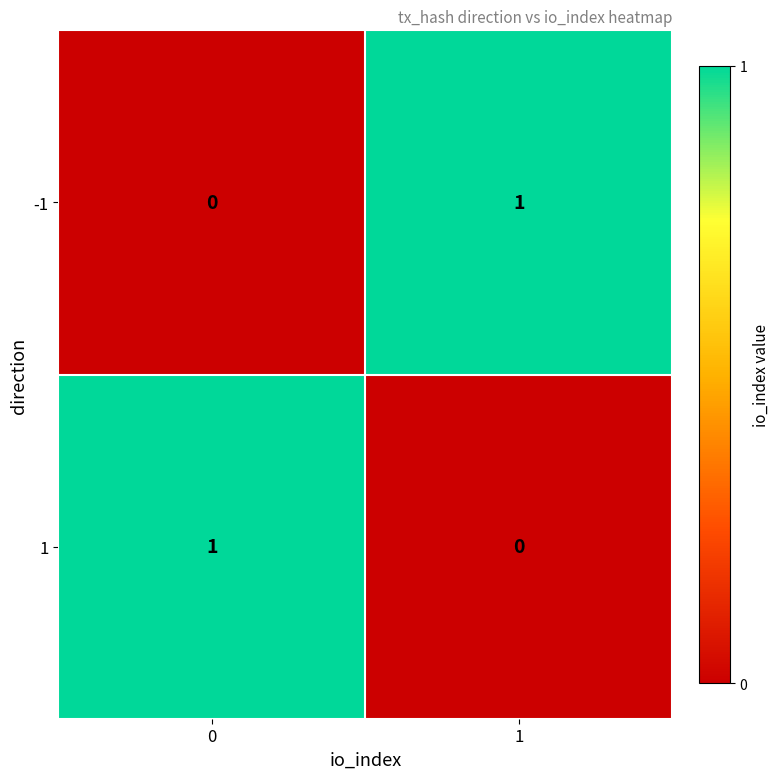

The value of -1 at 1 is 1. True or false?

True